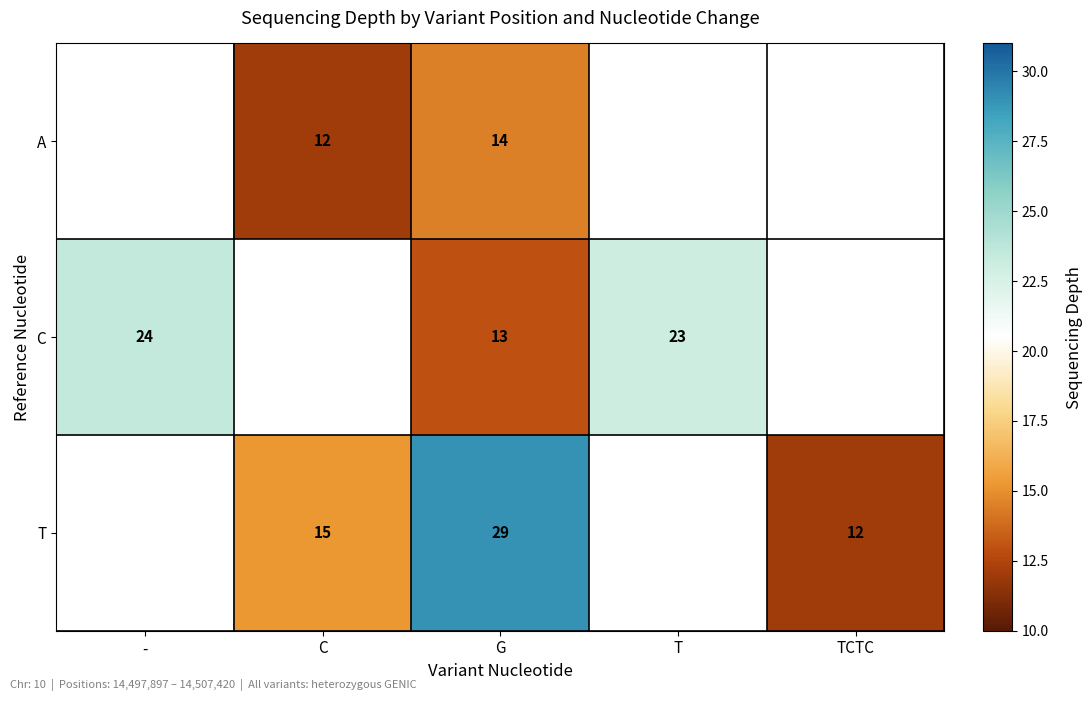

What is the total value across all series at G?

56.5